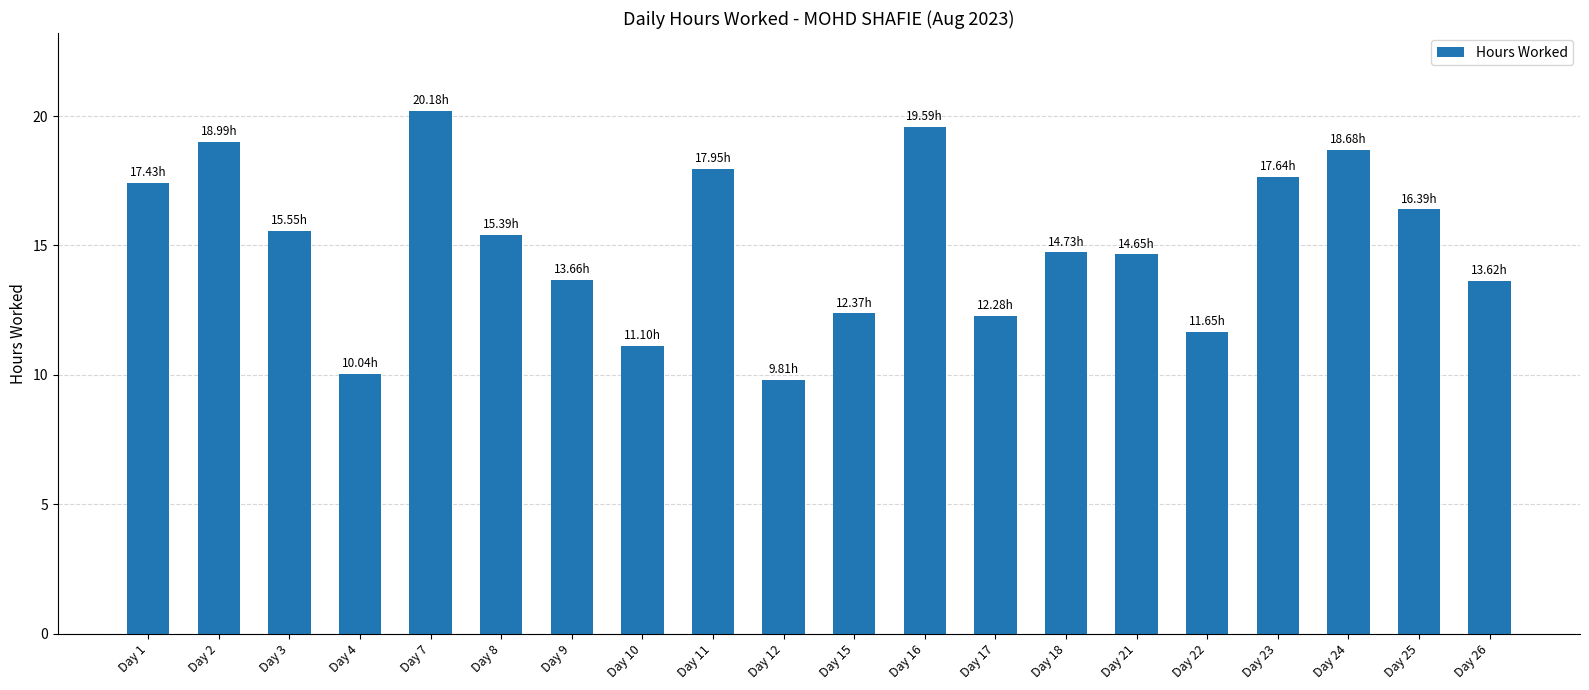

What is the sum of all values?

301.7